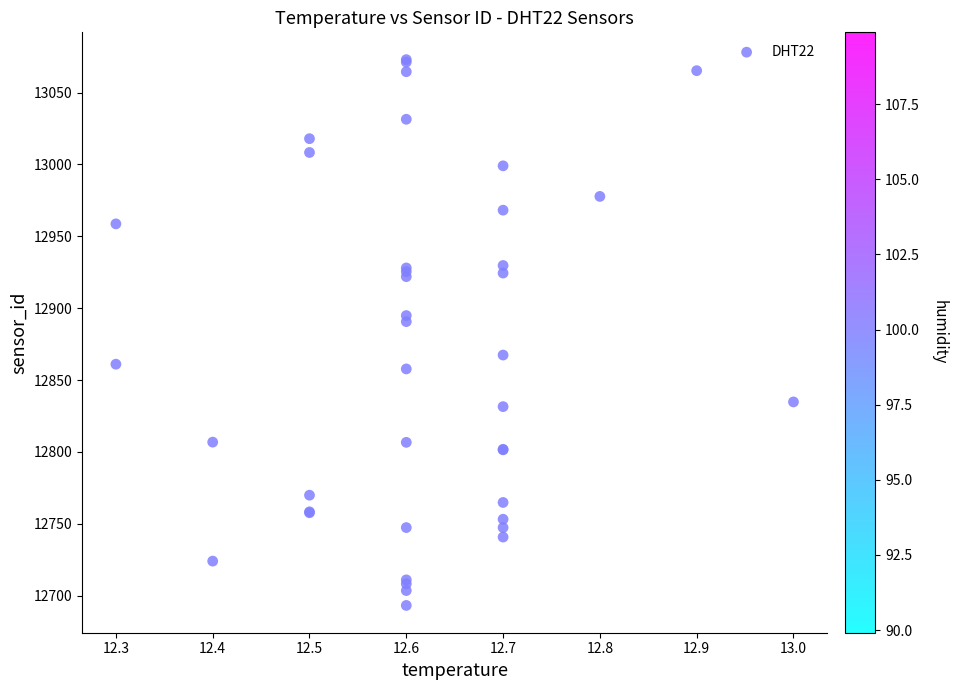

What Y value in the scatter plot is closest to 12883?

12890.7